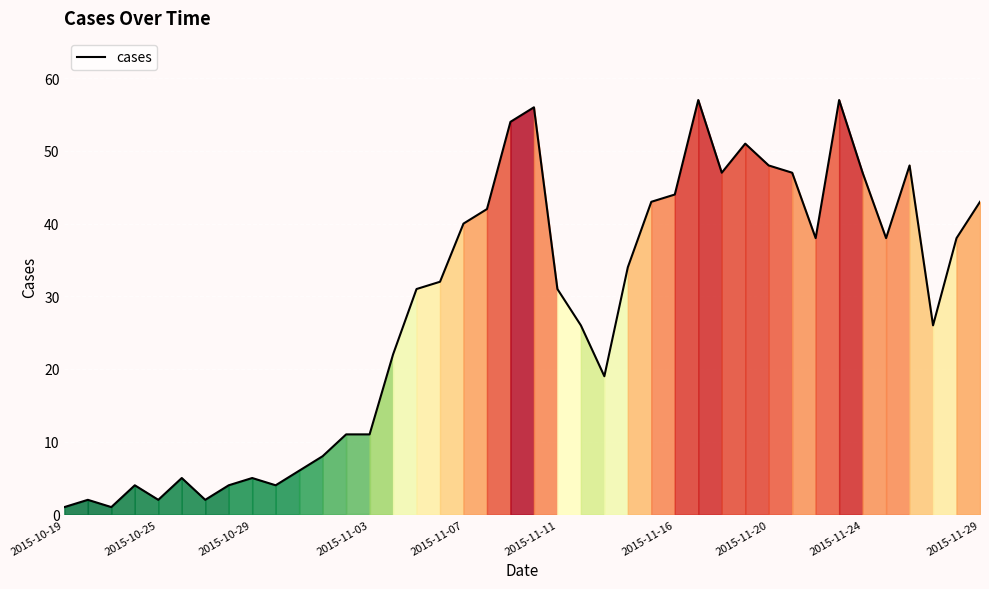

What is the greatest value displayed?

57